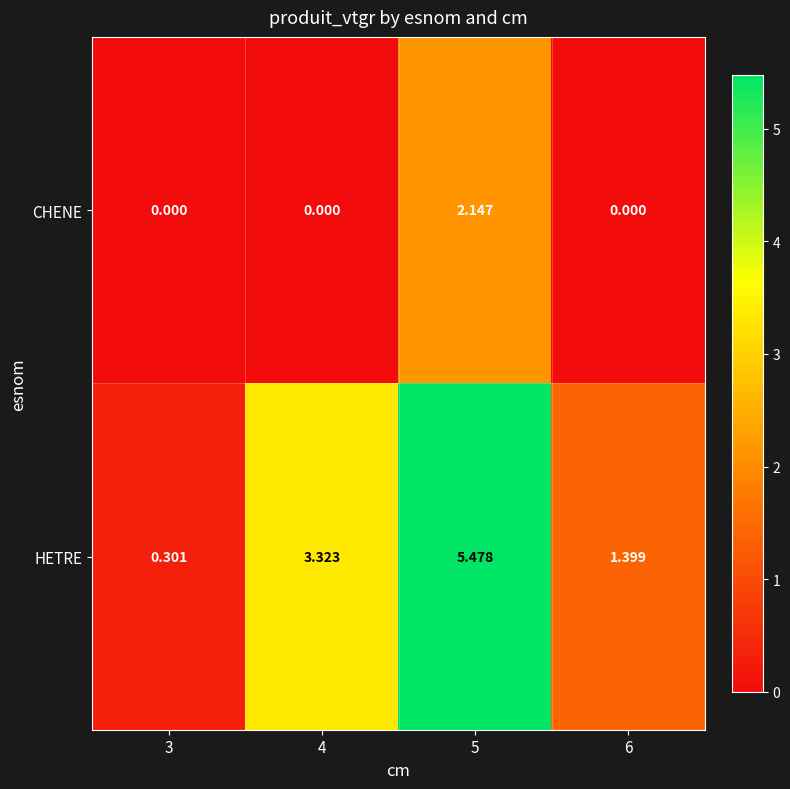

Between 3 and 6, which series saw the biggest shift?

HETRE